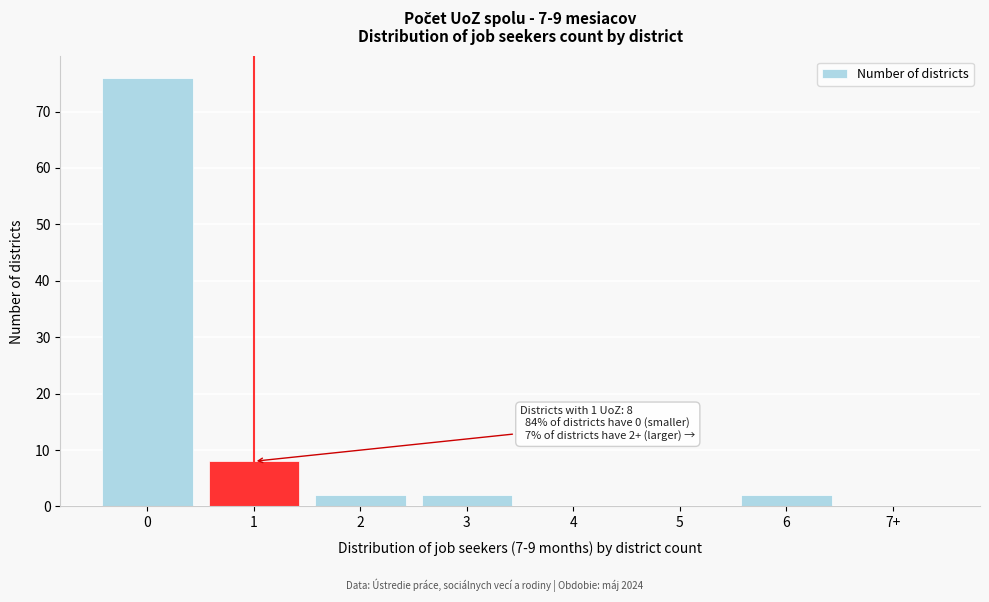

Reading left to right, what are all the values shown in this chart?

0=76	1=8	2=2	3=2	4=0	5=0	6=2	7+=0